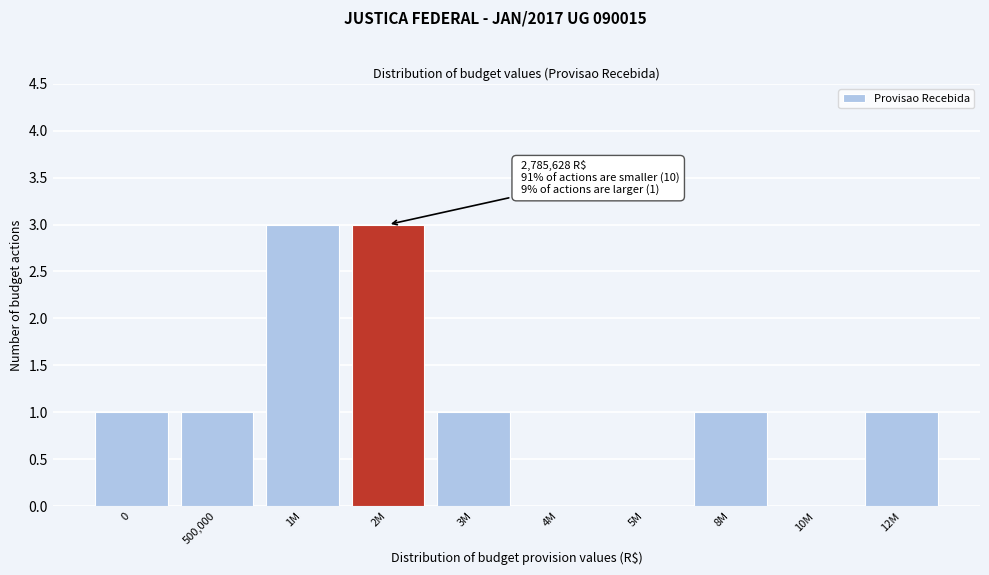

Reading left to right, list all the values displayed in this chart.

0=1	500,000=1	1M=3	2M=3	3M=1	4M=0	5M=0	8M=1	10M=0	12M=1